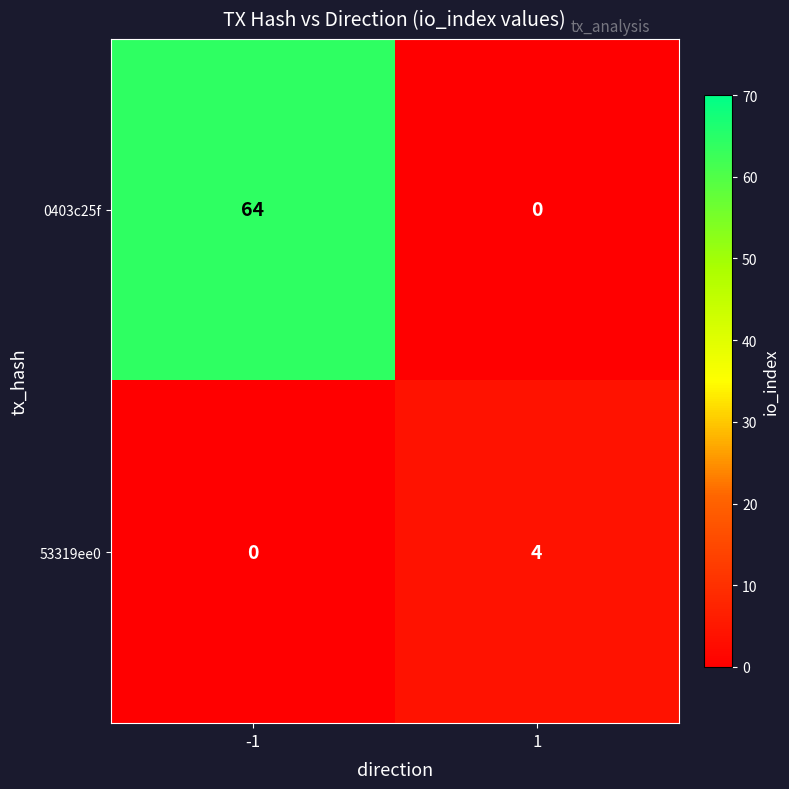

What is the sum of the 0403c25f values at 1 and -1?

64